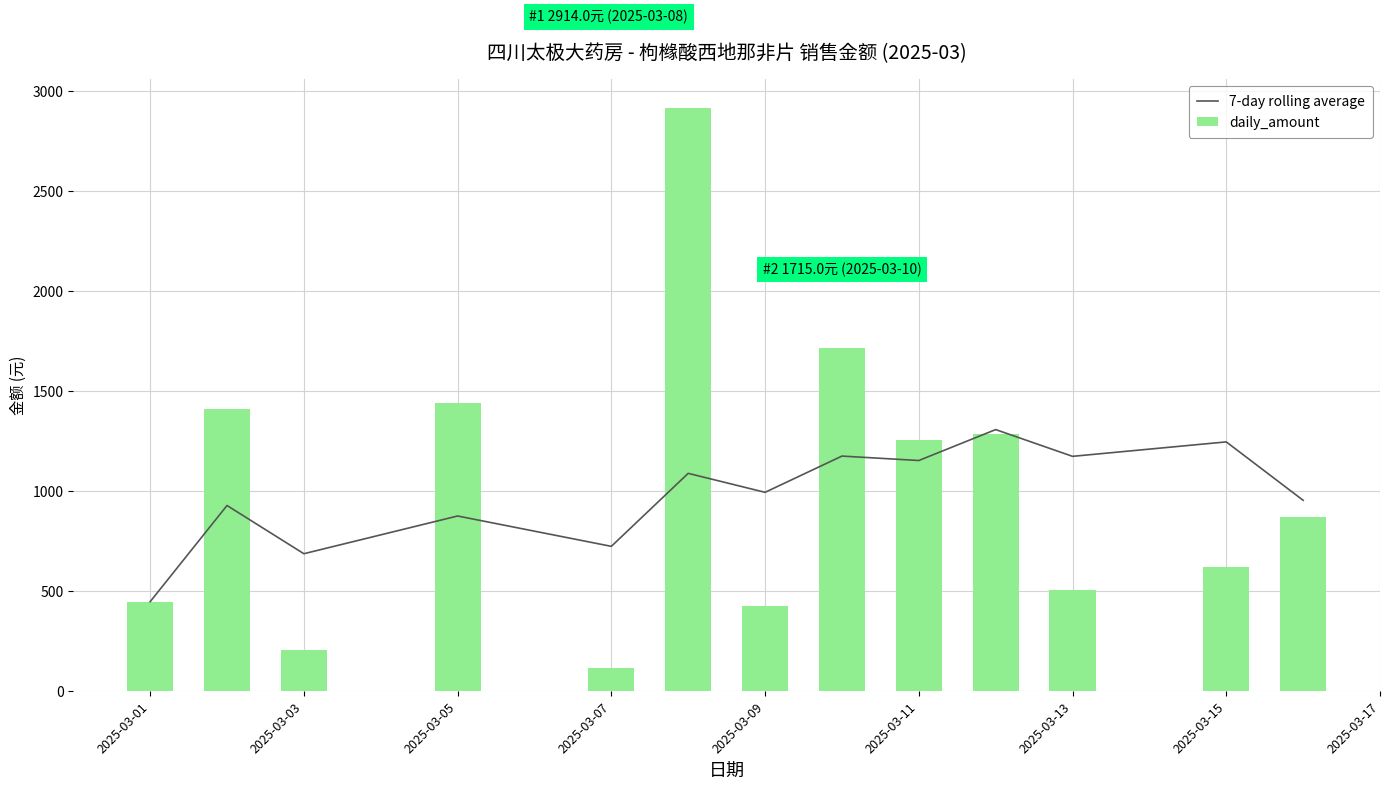

What is the minimum value for daily_amount?

115.2